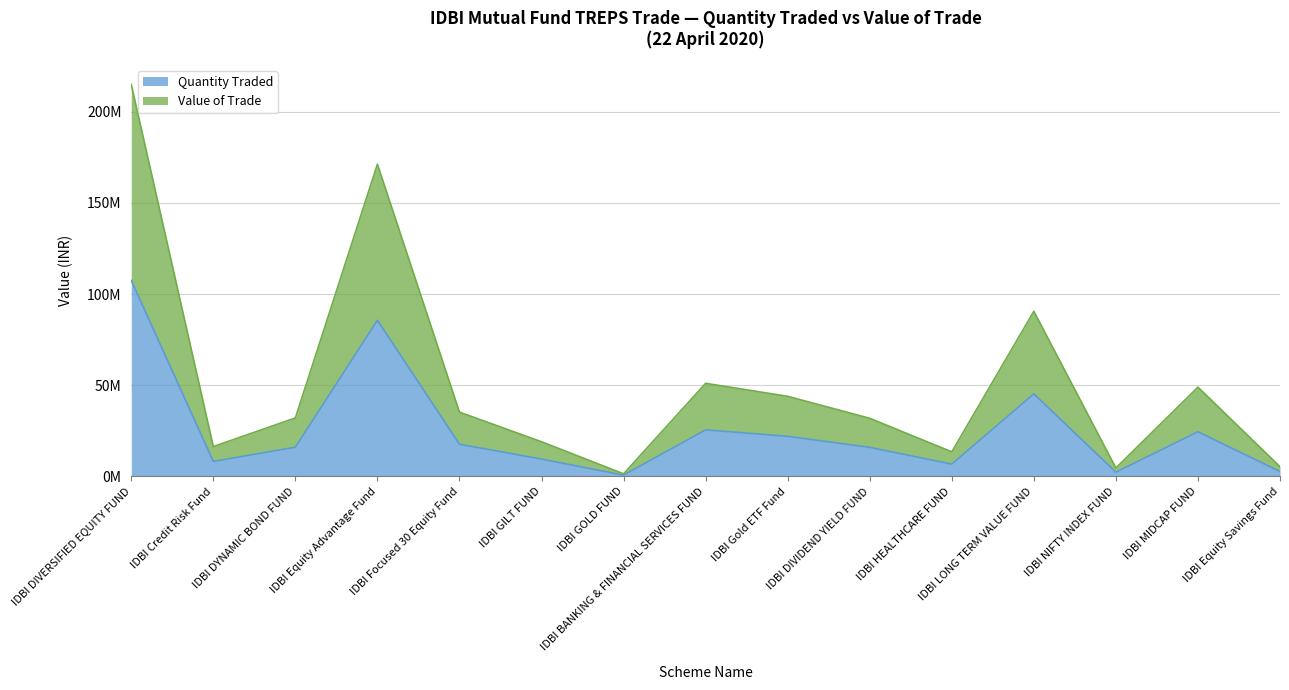

What is the sum of all Quantity Traded values?

390006829.0